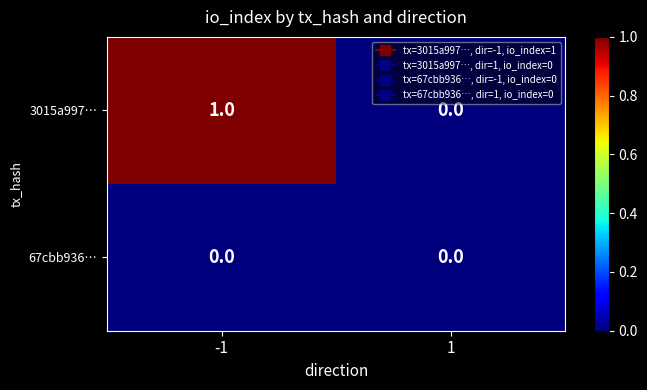

The 3015a997… series shows 2 at -1. True or false?

False